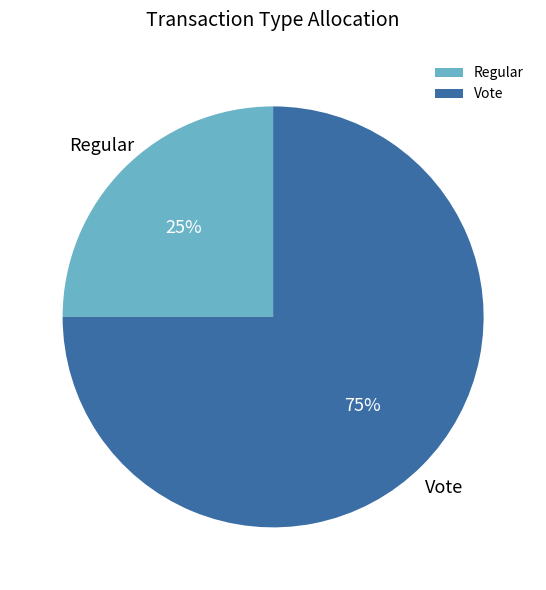

To the nearest percent, what is the combined percentage of Vote and Regular?

100%